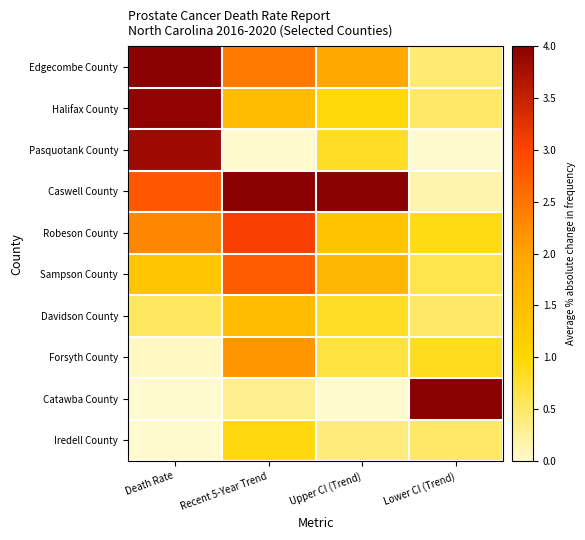

How many categories are shown in the chart?

4